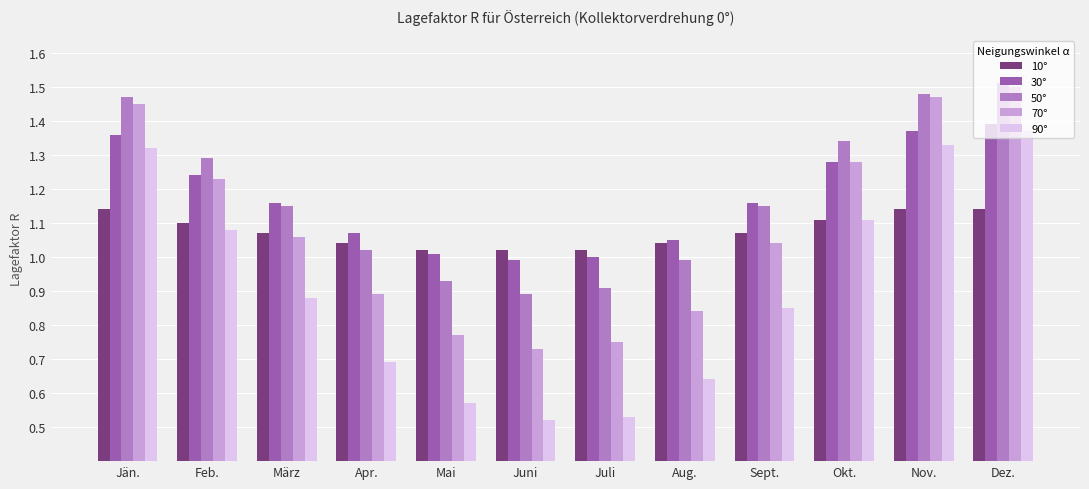

What is the total value across all series at Apr.?

4.7